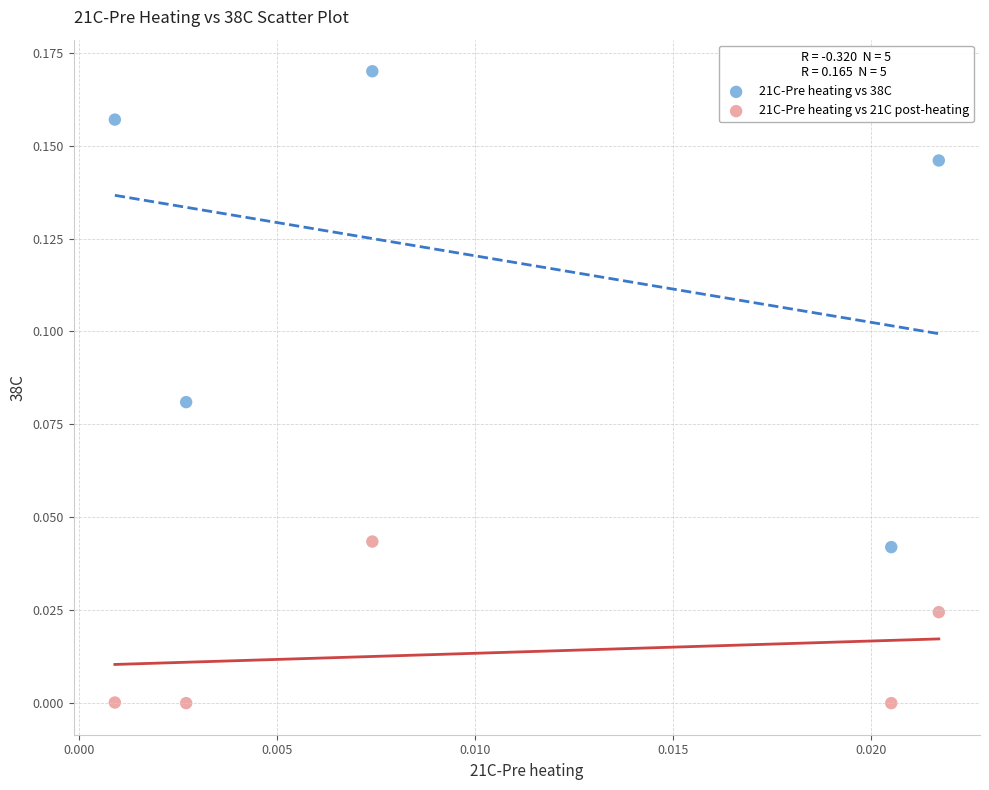

What are all the series names shown in the legend?

21C-Pre heating vs 38C, 21C-Pre heating vs 21C post-heating